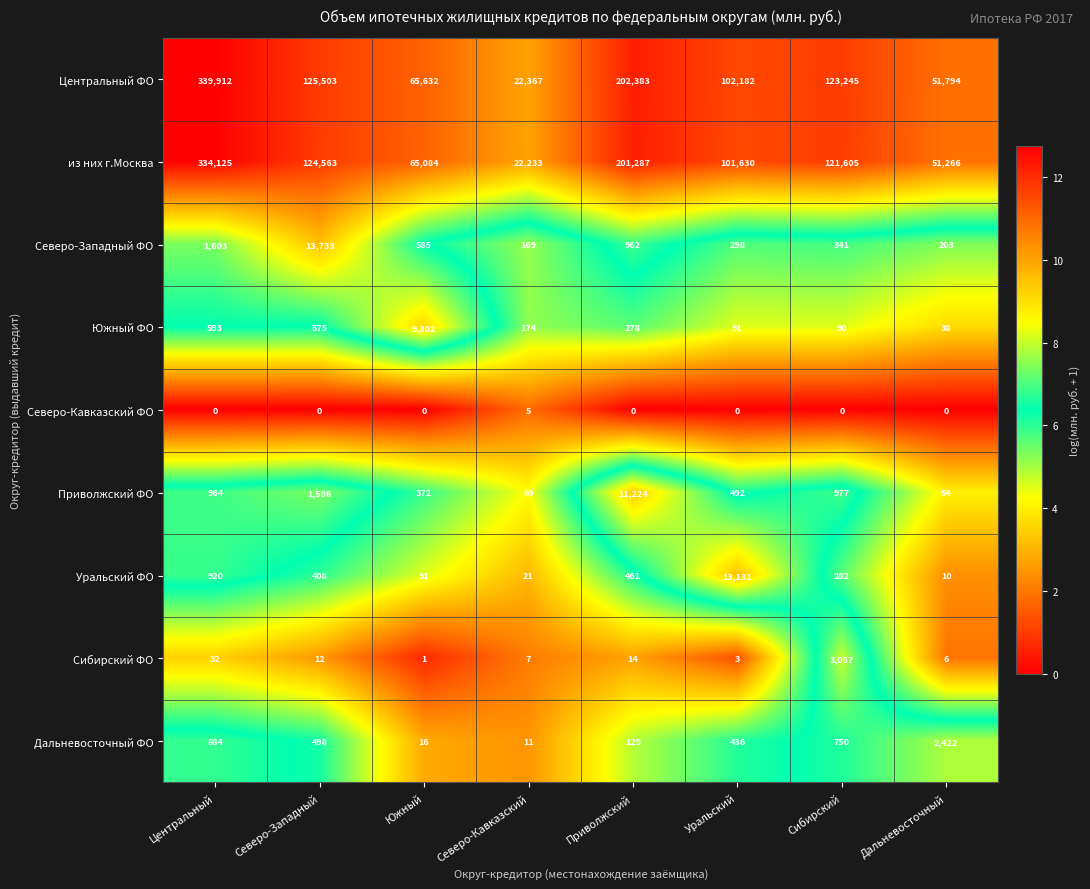

How many data points does each series have?

8